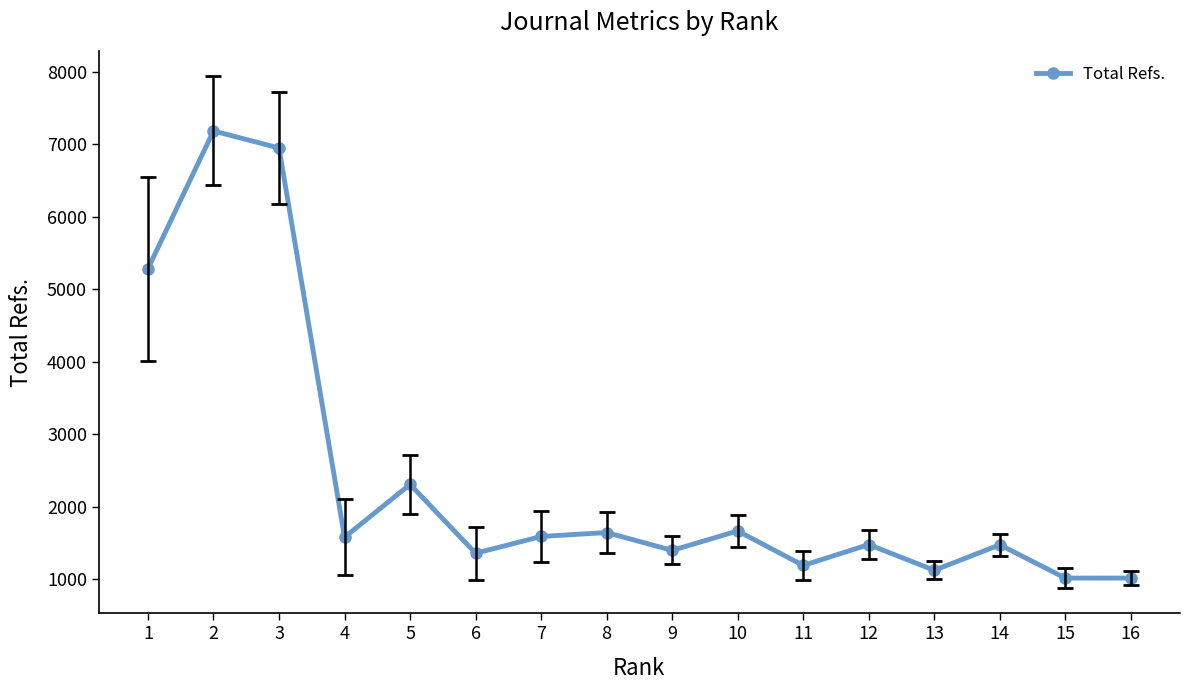

Where is the first local minimum?

4